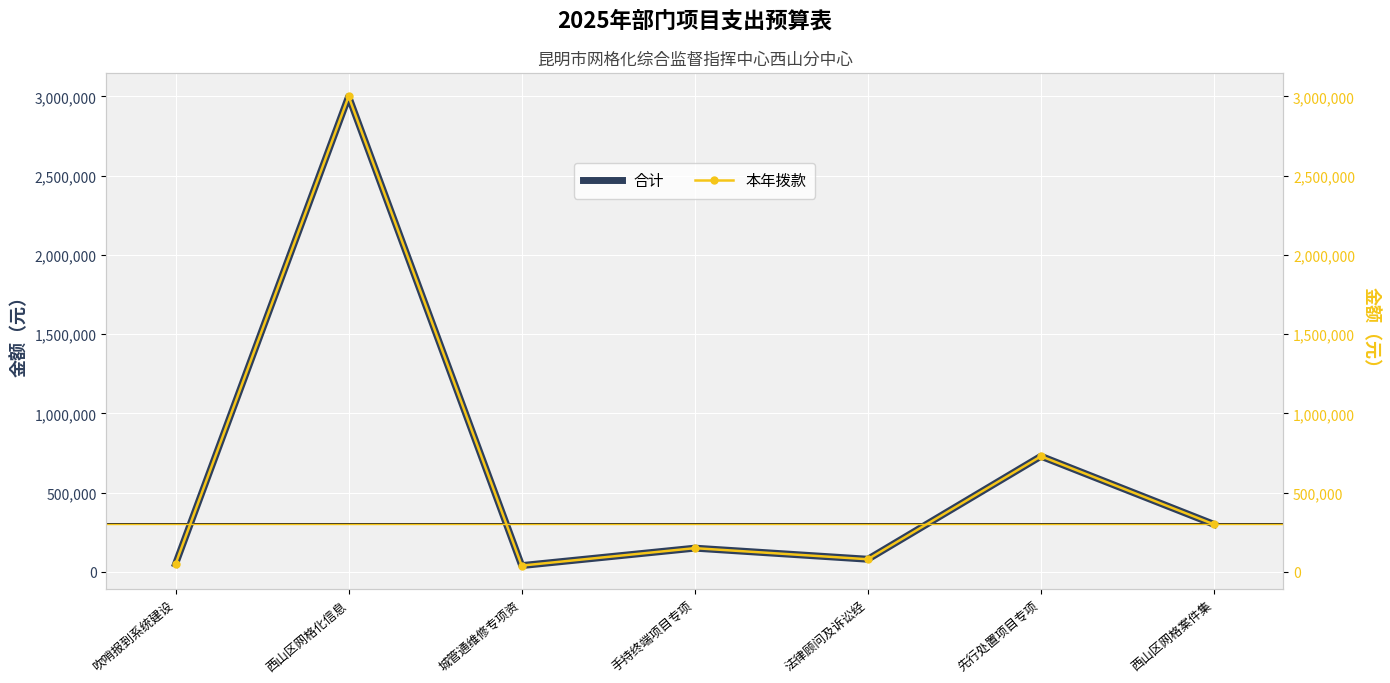

Is the value of 合计 at 西山区网格案件集 greater than the value of 本年拨款 at 先行处置项目专项?

No